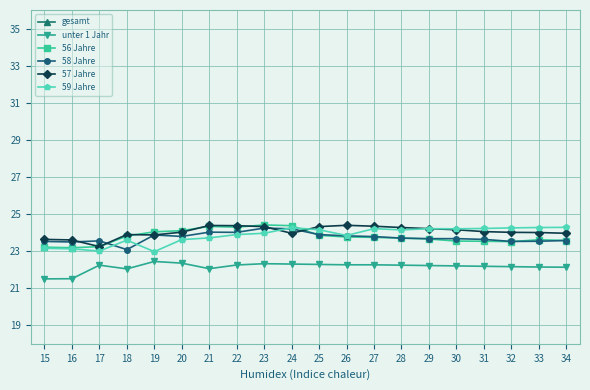

Reading left to right, what are all the values shown in this chart?

gesamt: 15=296.1	16=295.3	17=301.2	18=302.5	19=303.3	20=302.3	21=303.7	22=305.9	23=306.7	24=307.5	25=308.3	26=309.1	27=309.9	28=310.6	29=311.3	30=311.9	31=312.4	32=312.9	33=313.3	34=313.8
unter 1 Jahr: 15=21.5	16=21.5	17=22.2	18=22.0	19=22.4	20=22.4	21=22.1	22=22.2	23=22.3	24=22.3	25=22.3	26=22.3	27=22.3	28=22.2	29=22.2	30=22.2	31=22.2	32=22.2	33=22.1	34=22.1
56 Jahre: 15=23.2	16=23.2	17=23.2	18=23.8	19=24.0	20=24.1	21=24.3	22=24.3	23=24.4	24=24.4	25=23.9	26=23.8	27=23.7	28=23.7	29=23.6	30=23.5	31=23.5	32=23.5	33=23.6	34=23.6
58 Jahre: 15=23.5	16=23.5	17=23.6	18=23.1	19=23.9	20=23.8	21=24.0	22=24.0	23=24.2	24=24.2	25=23.9	26=23.8	27=23.8	28=23.7	29=23.7	30=23.7	31=23.6	32=23.5	33=23.5	34=23.6
57 Jahre: 15=23.6	16=23.6	17=23.2	18=23.9	19=23.9	20=24.0	21=24.4	22=24.4	23=24.3	24=24.0	25=24.3	26=24.4	27=24.3	28=24.3	29=24.2	30=24.1	31=24.1	32=24.0	33=24.0	34=24.0
59 Jahre: 15=23.1	16=23.1	17=23.0	18=23.6	19=23.0	20=23.6	21=23.7	22=23.9	23=24.0	24=24.3	25=24.1	26=23.8	27=24.2	28=24.1	29=24.2	30=24.2	31=24.2	32=24.2	33=24.3	34=24.3